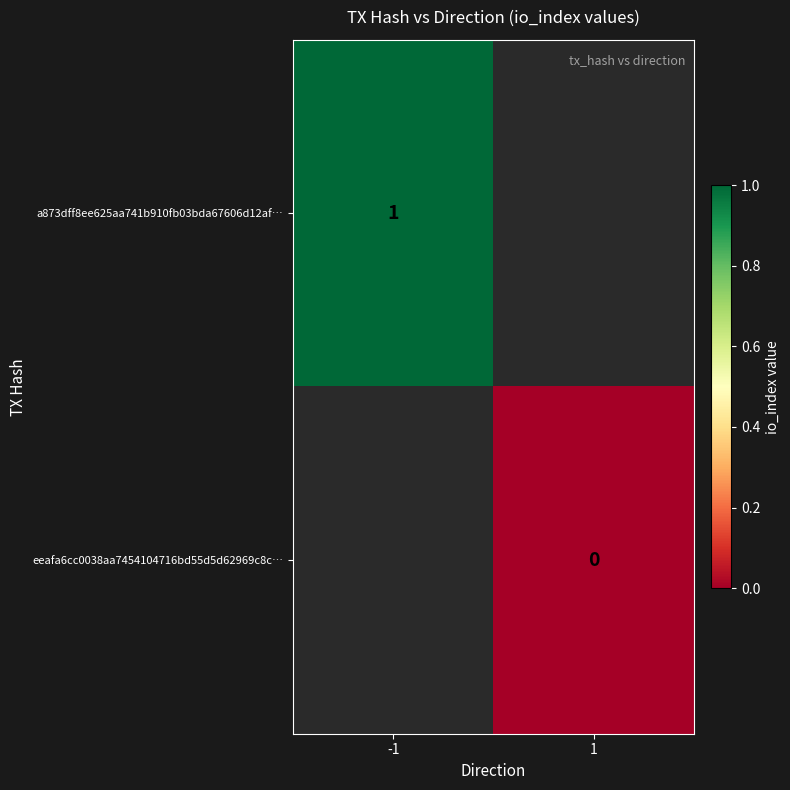

The a873dff8ee625aa741b910fb03bda67606d12af… series shows 1 at -1. True or false?

True